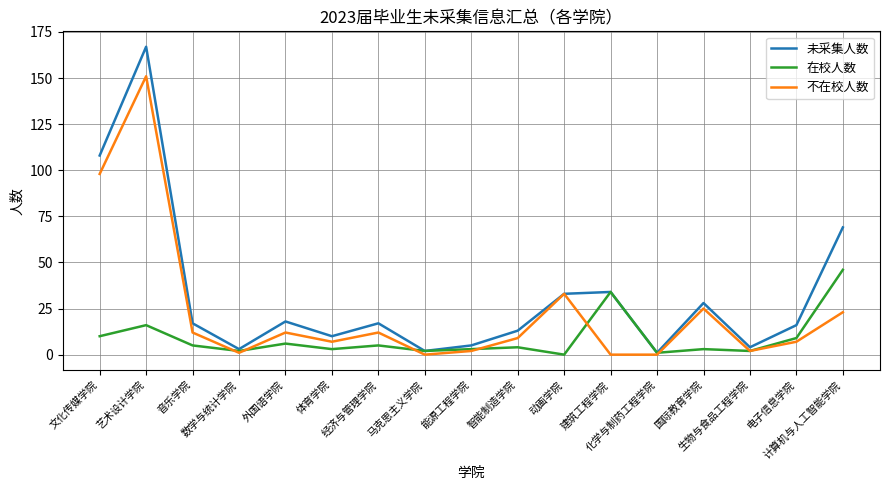

Which series has the largest total across all categories?

未采集人数